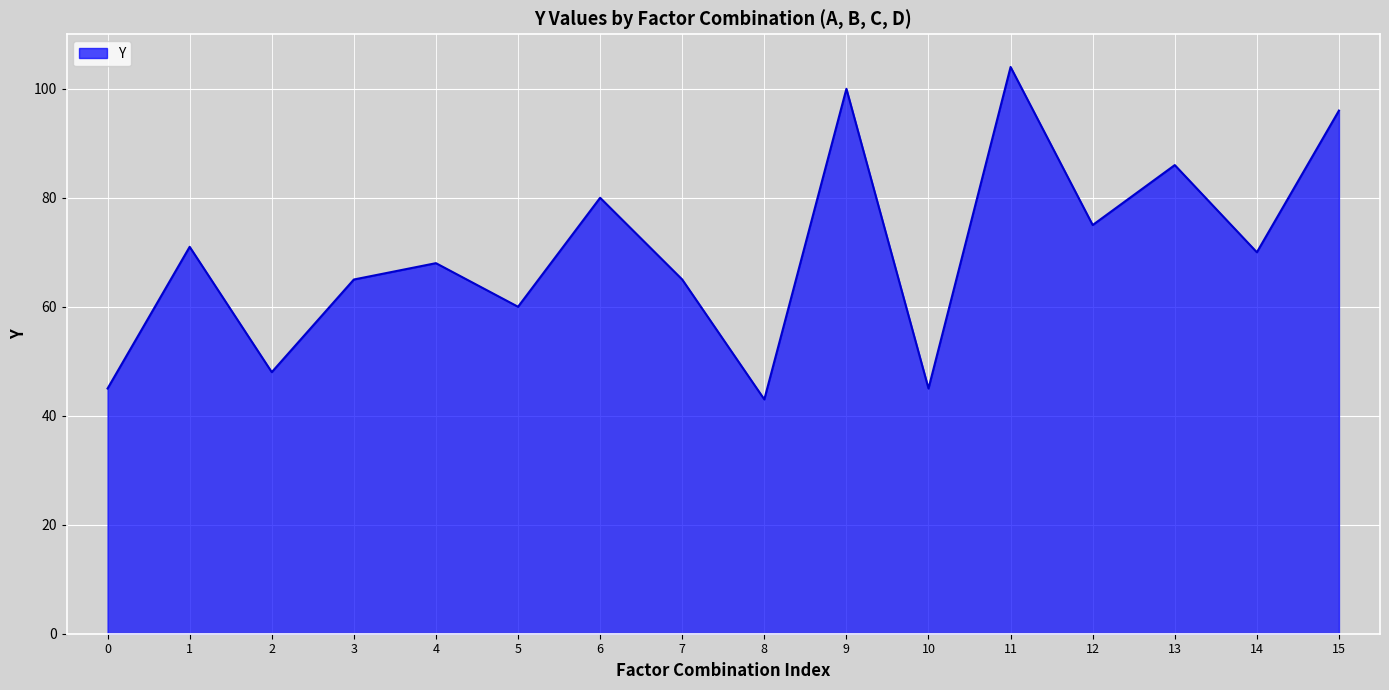

What value does the data have at 3?

65